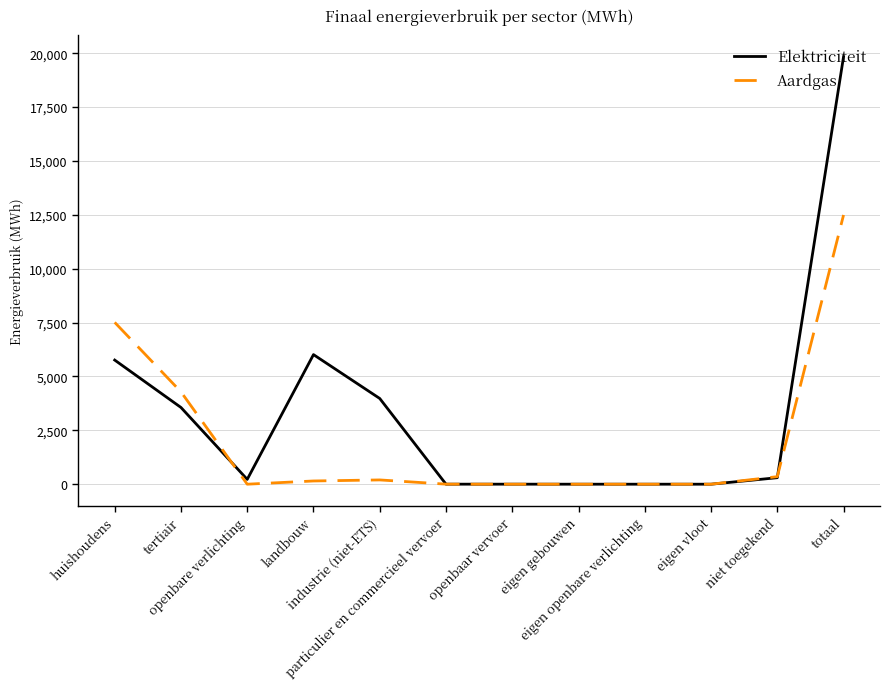

What is the maximum value for Aardgas?

12494.7